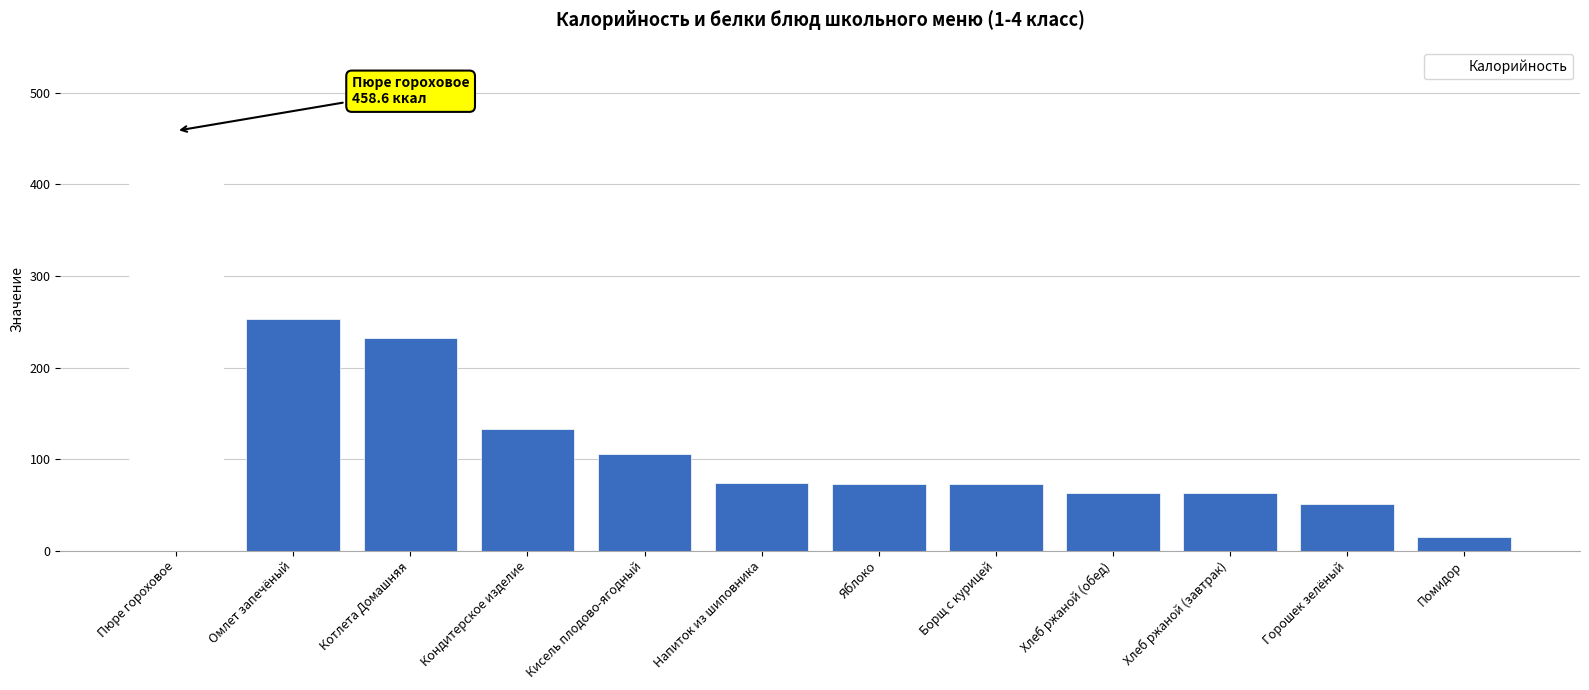

Does the chart contain stacked bars?

No